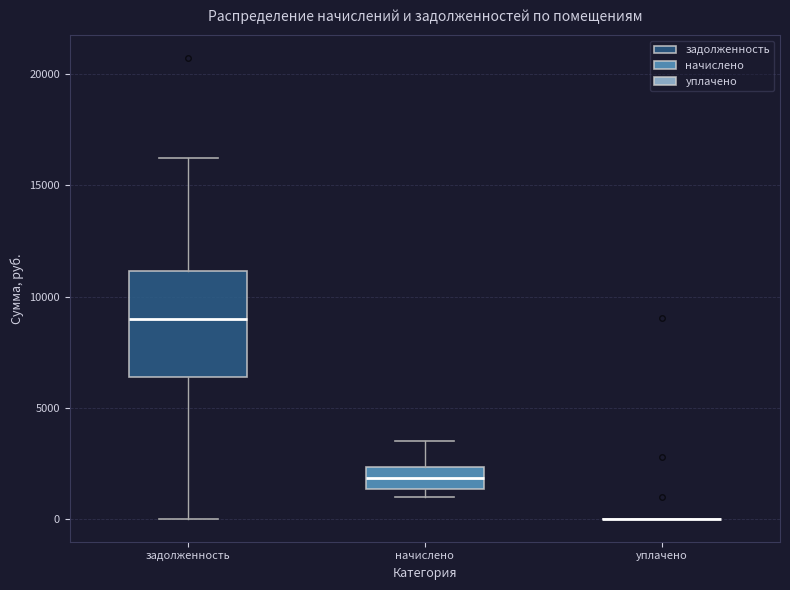

Comparing the boxes themselves (not the whiskers), which one is the tallest?

задолженность